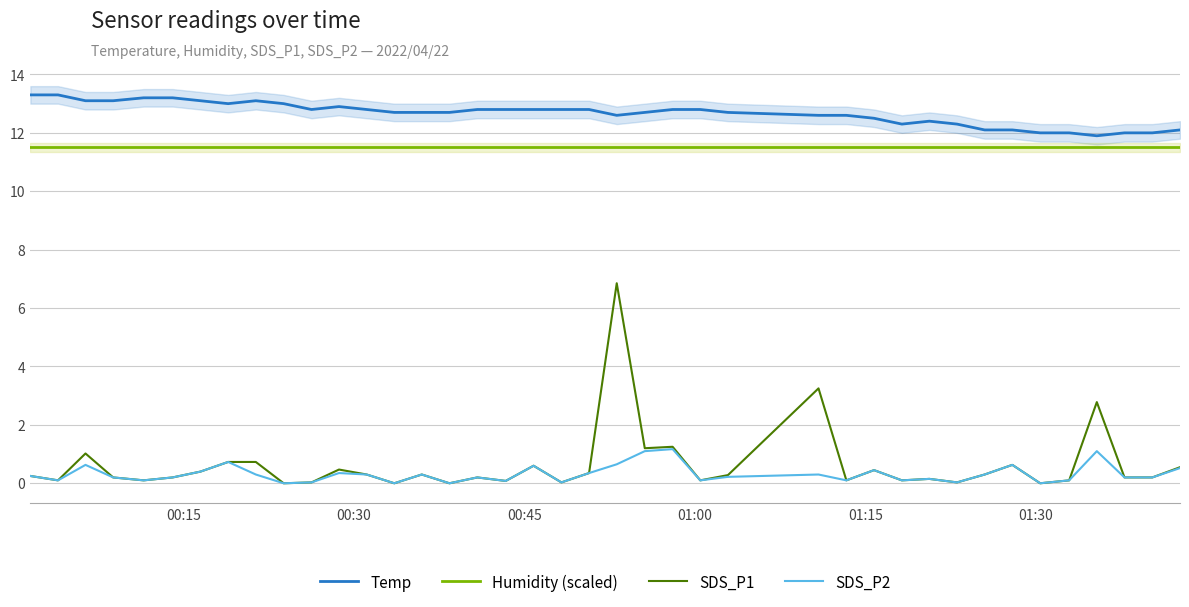

In SDS_P2, how many points are higher than both neighbors (excluding endpoints)?

12